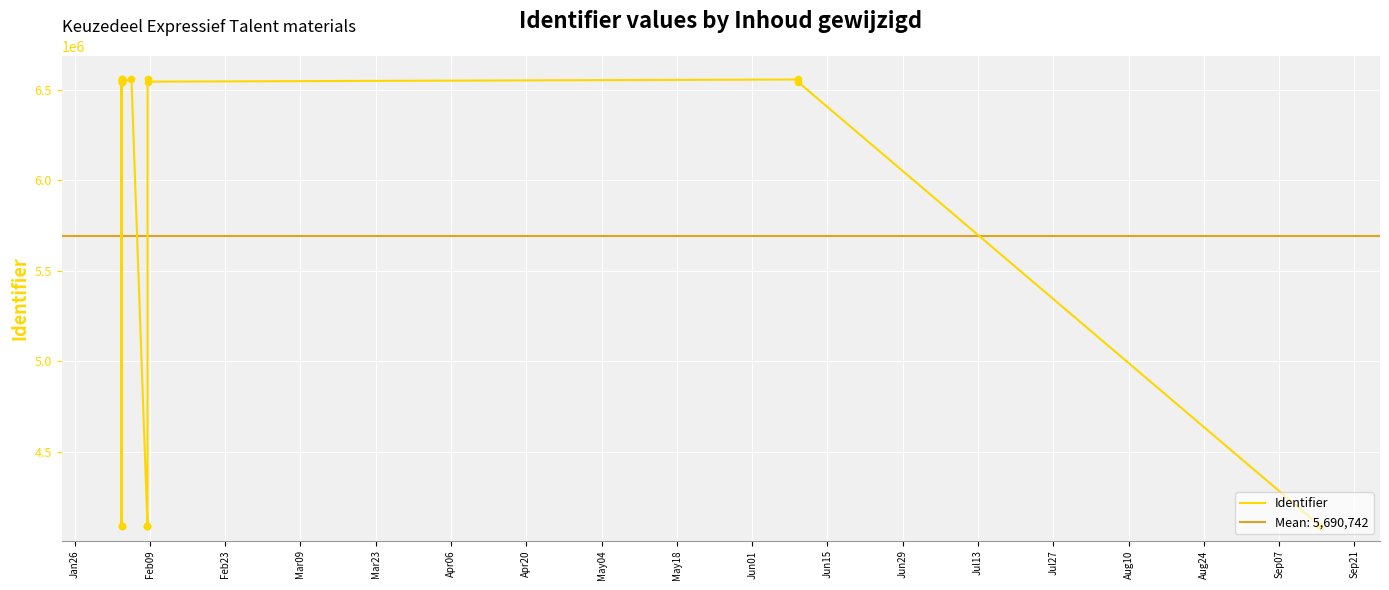

Between Apr06 and Aug10, which is larger?

Apr06